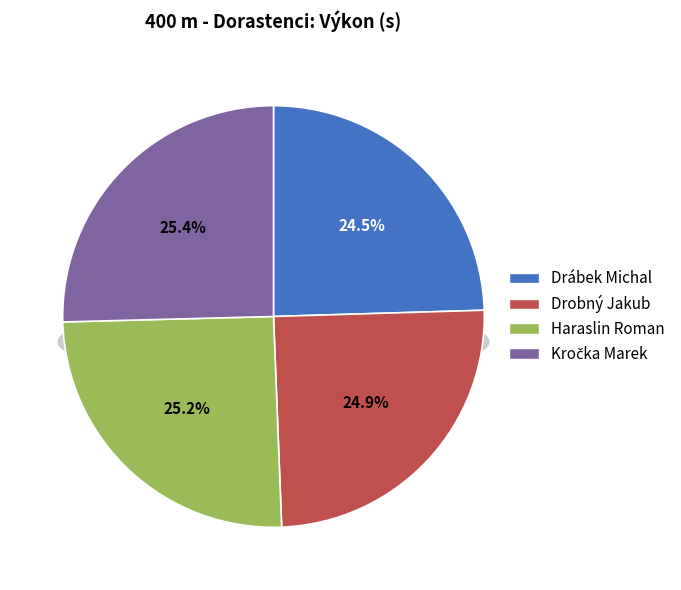

What is the ratio of the value at Kročka Marek to the value at Haraslin Roman?

1.0